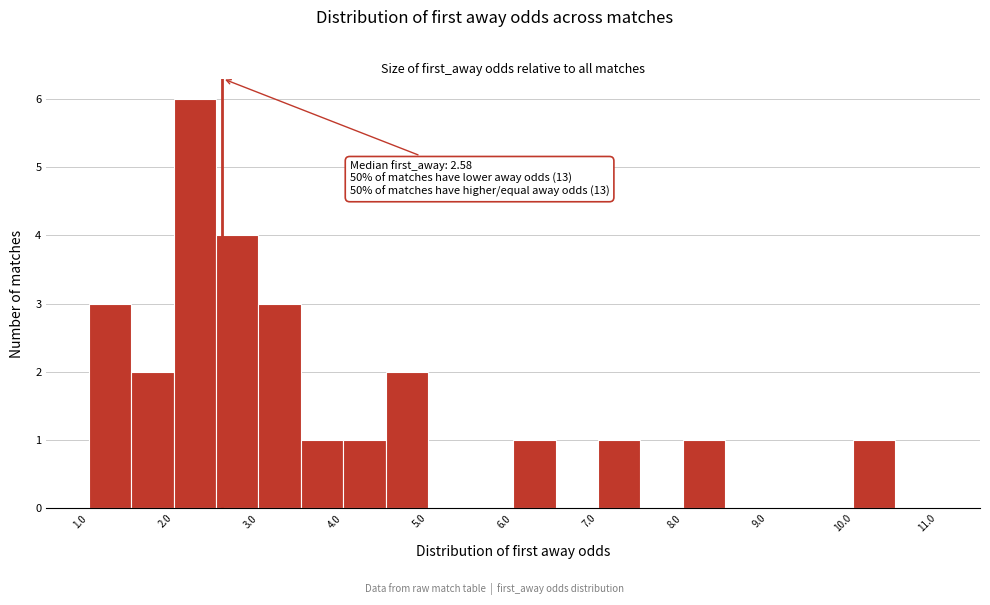

Which range on the x-axis has the tallest bar?

2.0 to 2.5